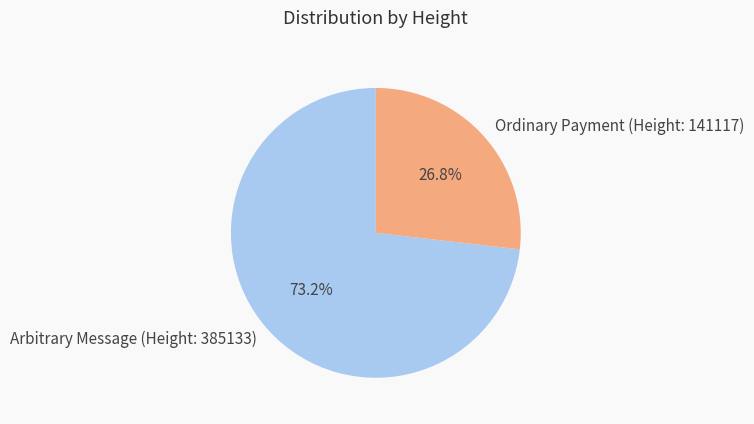

What is the largest slice in the pie chart?

Arbitrary Message (Height: 385133)